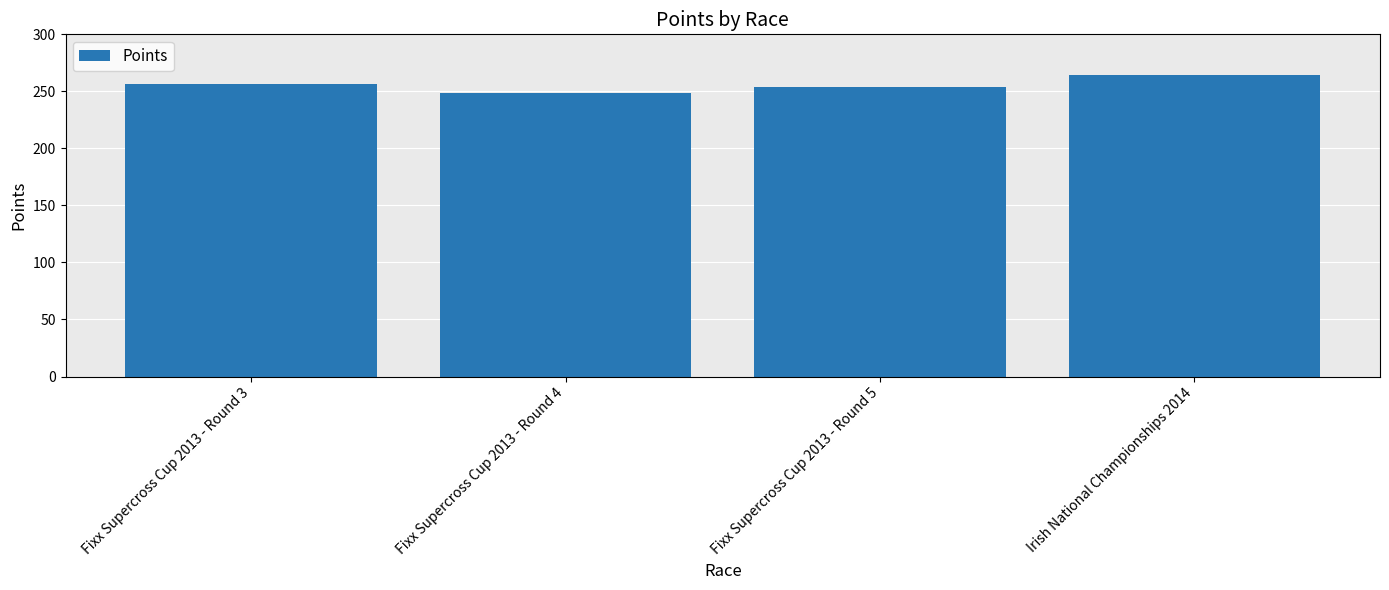

True or false: the data shows 256.8 at Fixx Supercross Cup 2013 - Round 3.

True